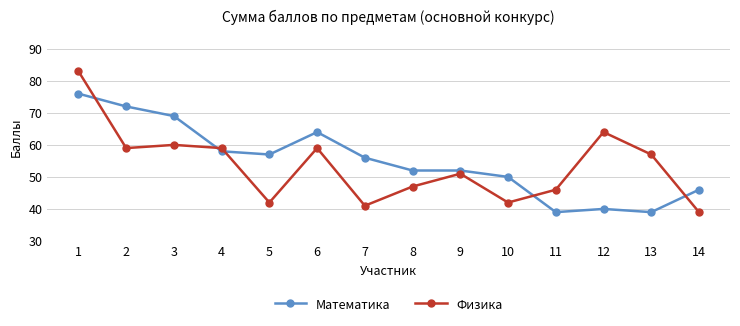

At which label does Математика reach its peak?

1